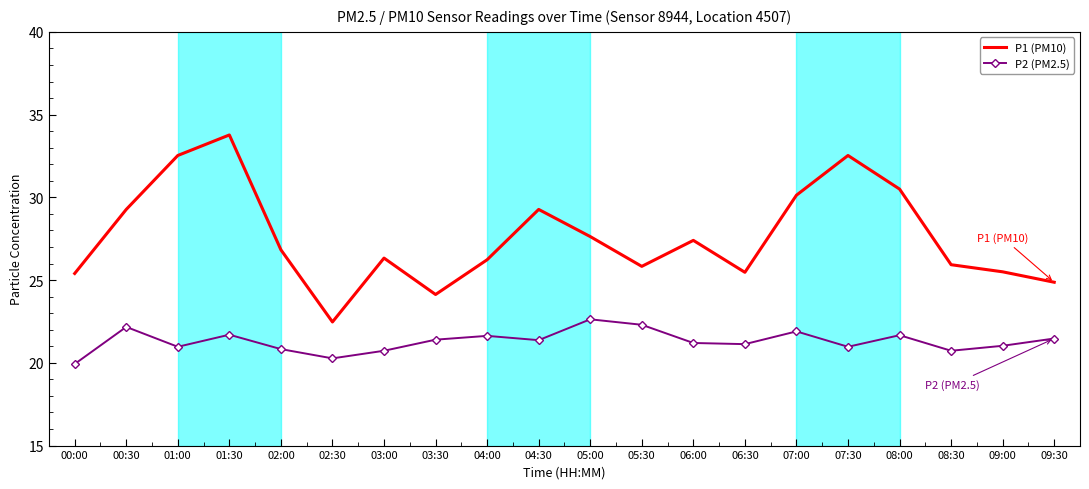

Rank the series by their average value, from highest to lowest.

P1 (PM10), P2 (PM2.5)